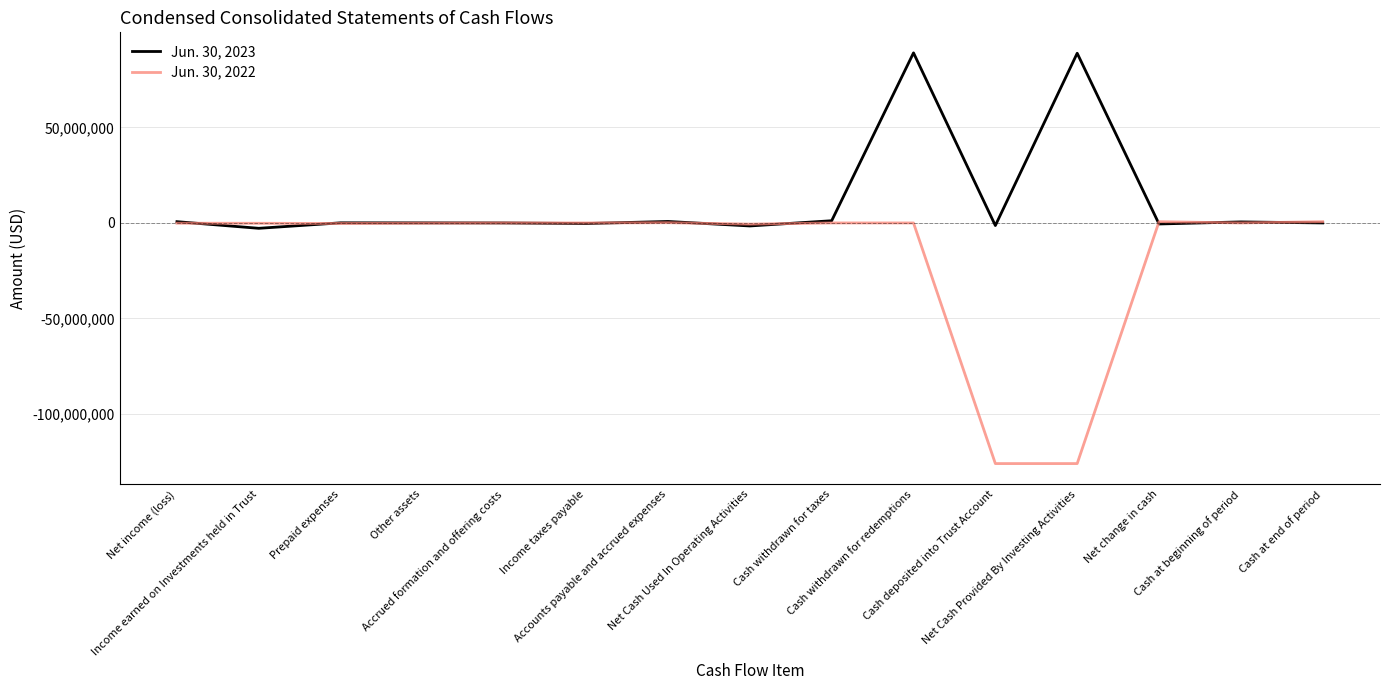

What is the lowest value of the Jun. 30, 2022 series?

-125970000